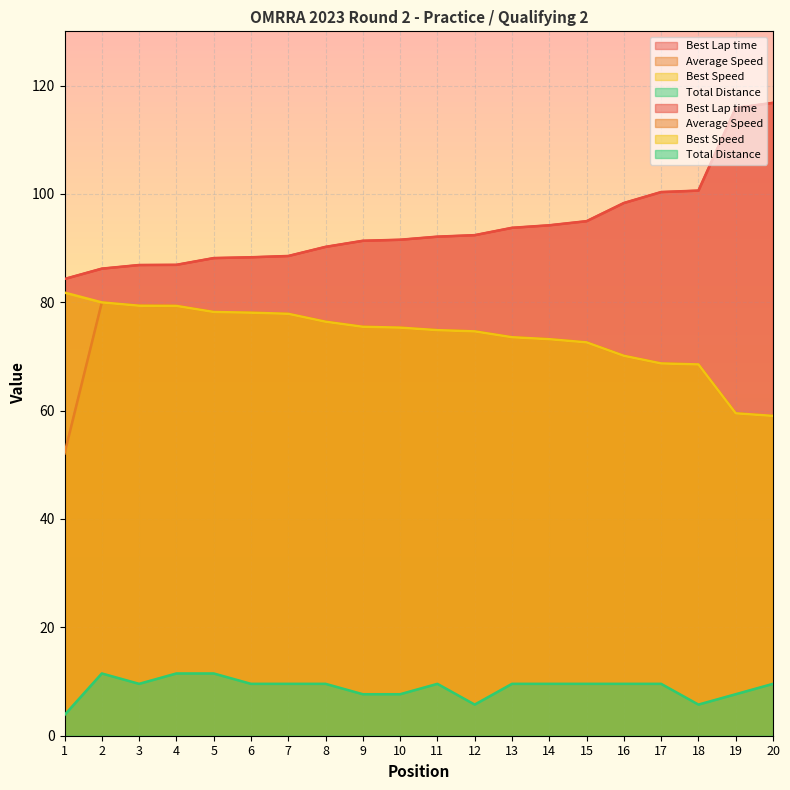

List the series in order of their peak value, lowest first.

Total Distance, Average Speed, Best Speed, Best Lap time